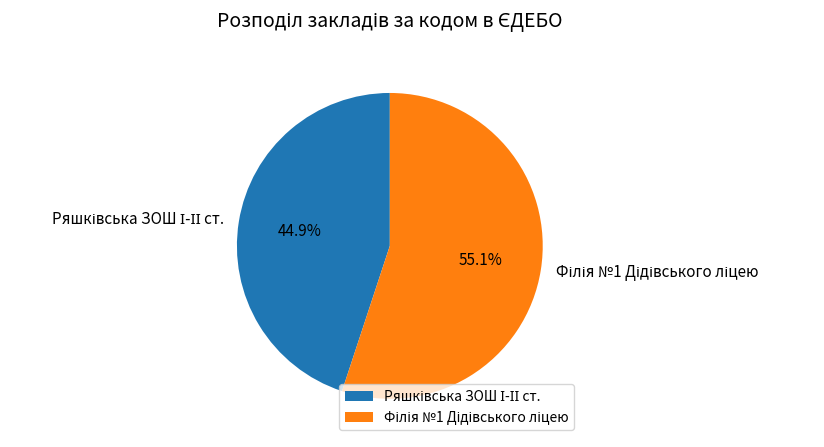

Is there any slice that represents more than half of the pie?

Yes